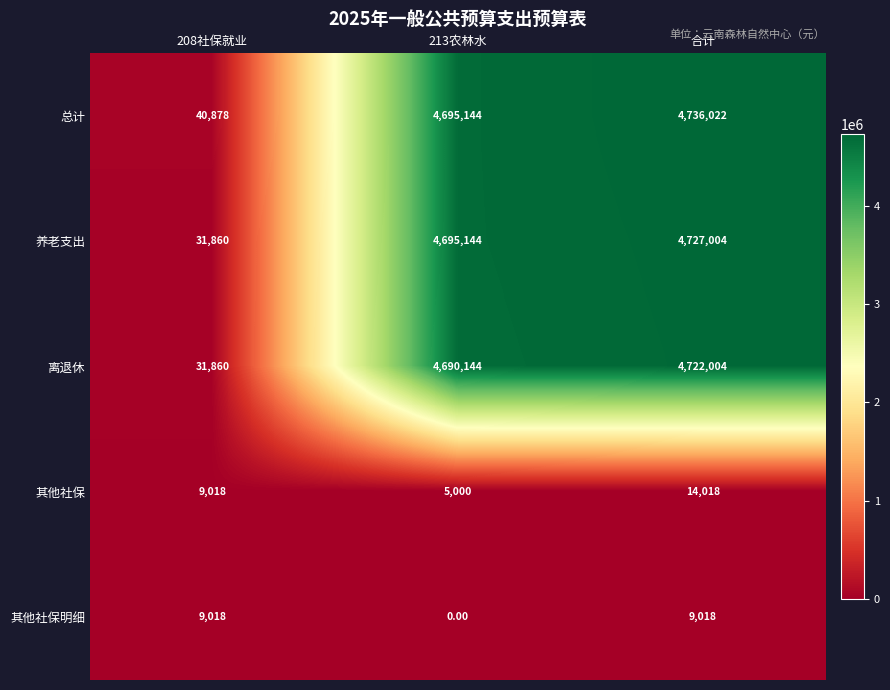

What is the difference between the maximum and minimum values in the 总计 series?

4695144